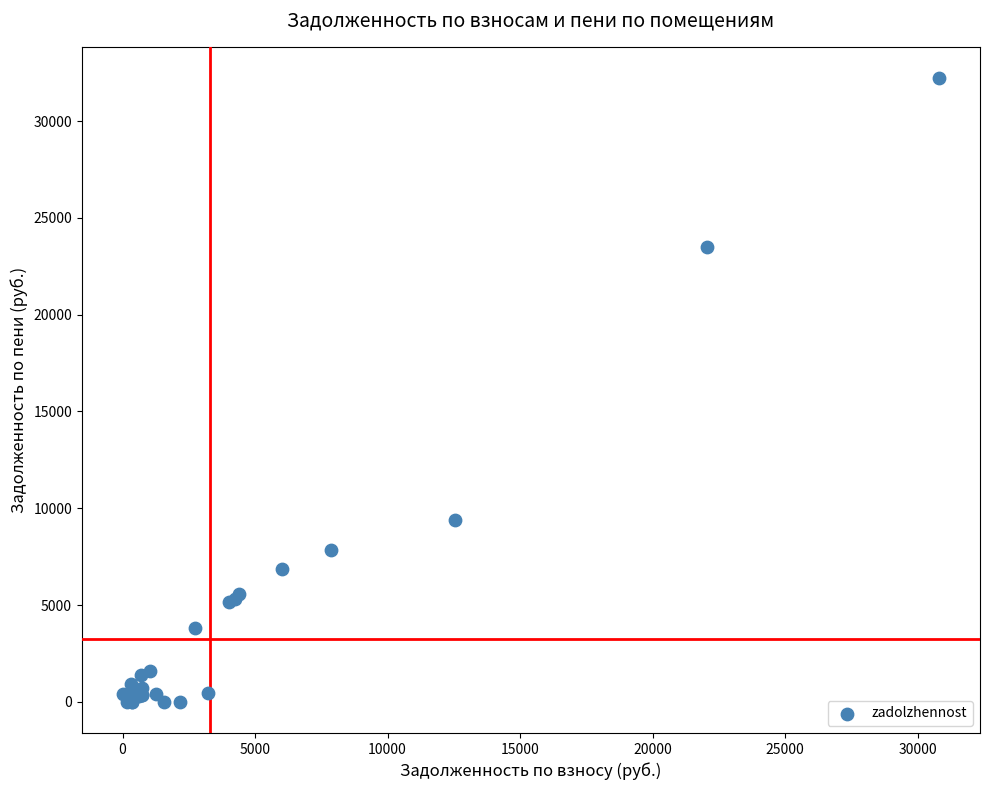

What Y value in the scatter plot is closest to 16111?

9399.0